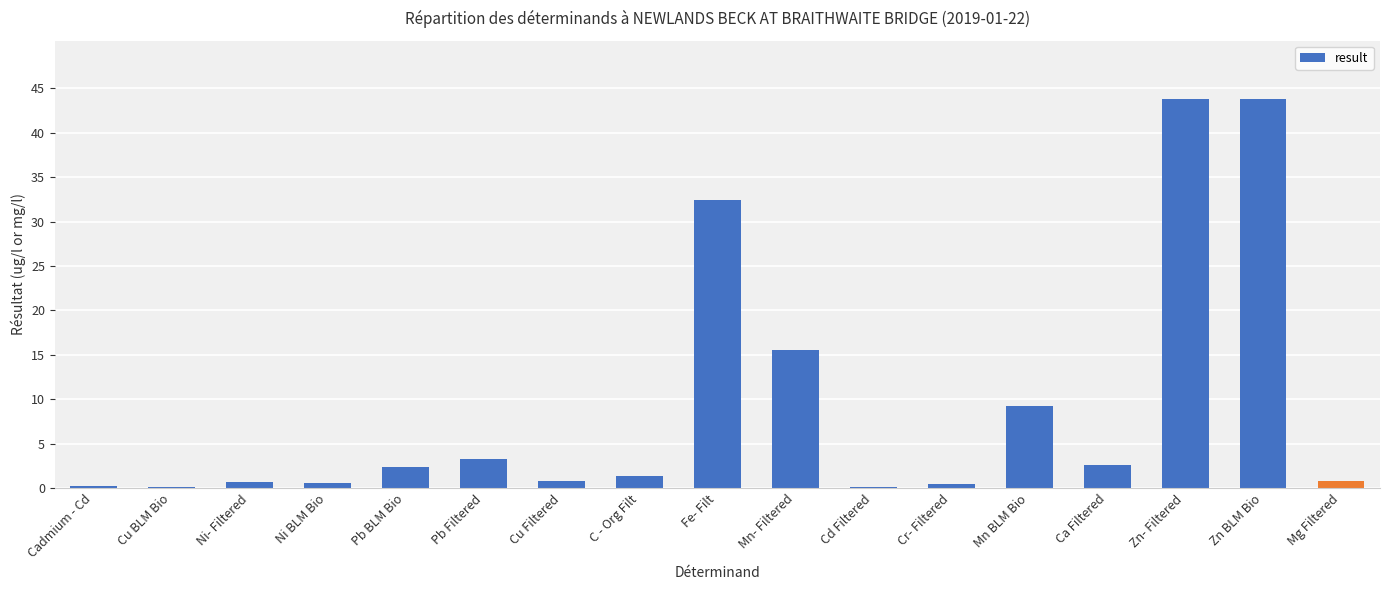

True or false: the data shows 2.5 at Ca Filtered.

True